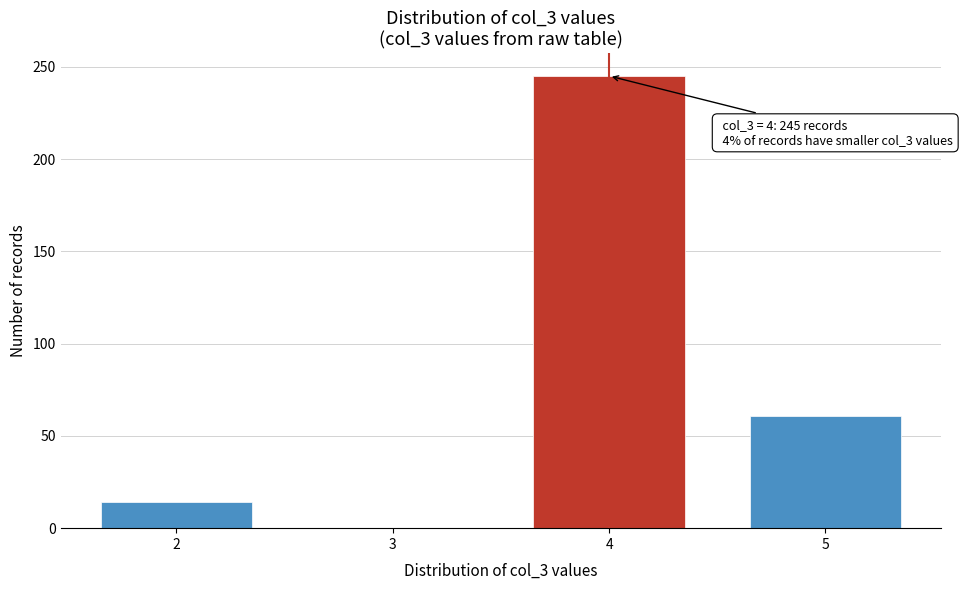

Over which range of the x-axis is the bar tallest?

3.5 to 4.5